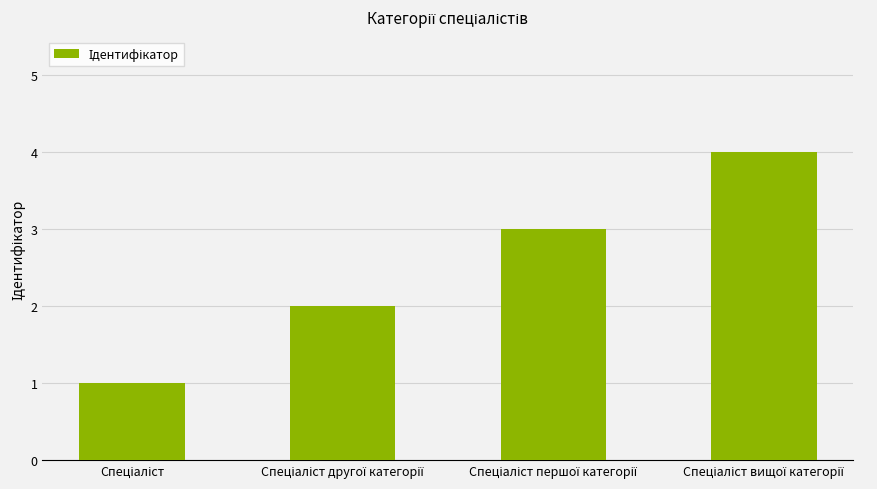

What is the sum of all values?

10